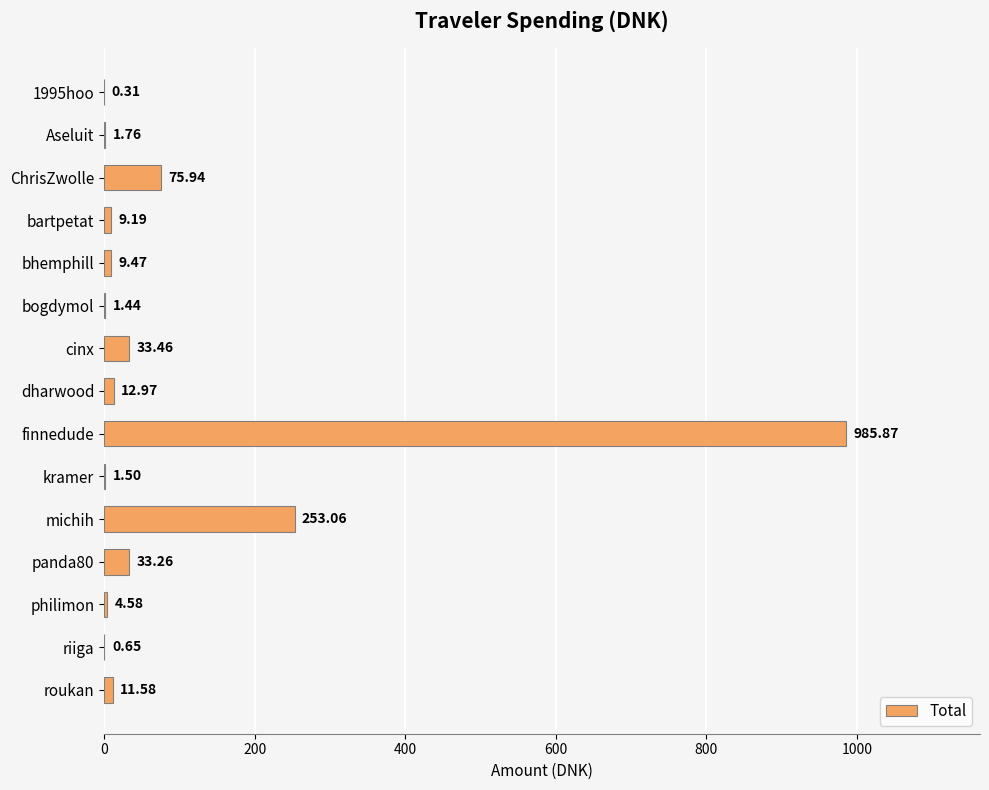

Which category has the highest value across all series?

finnedude